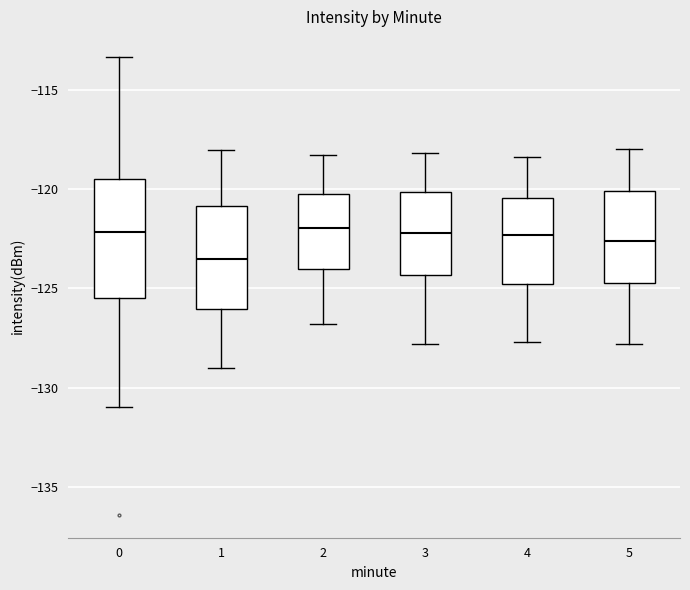

Reading left to right, transcribe this box plot: for each box, give where its median line is, the range the box spans, and where its two whiskers end, as read against the y-axis. The values are not printed on the chart, so give them approximately, as read against the axis.

0: median -122.0, box -125.5 to -119.5, whiskers -131.0 to -113.5
1: median -123.5, box -126.0 to -121.0, whiskers -129.0 to -118.0
2: median -122.0, box -124.0 to -120.5, whiskers -127.0 to -118.5
3: median -122.0, box -124.5 to -120.0, whiskers -128.0 to -118.0
4: median -122.5, box -125.0 to -120.5, whiskers -127.5 to -118.5
5: median -122.5, box -124.5 to -120.0, whiskers -128.0 to -118.0